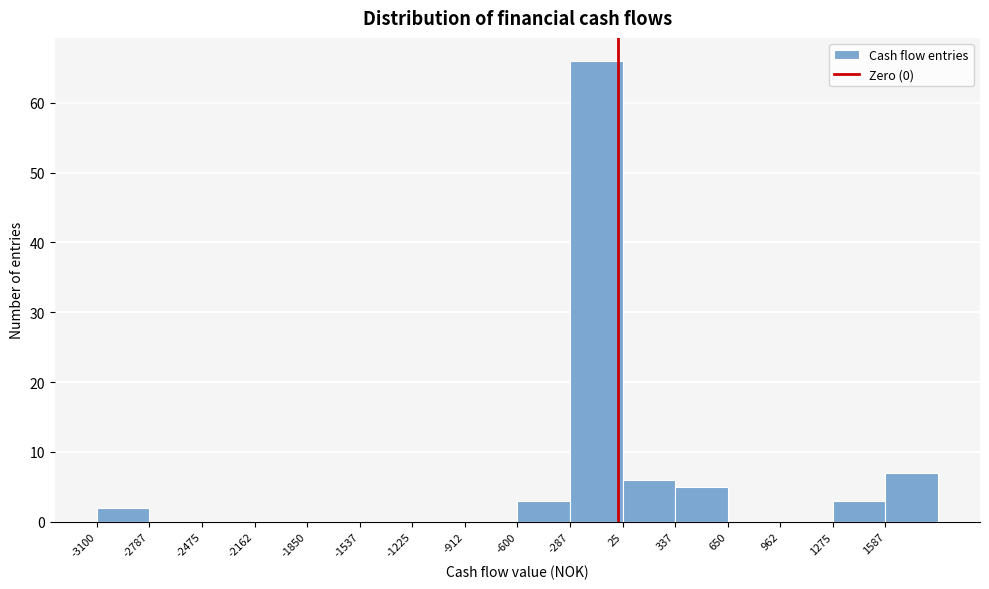

Reading left to right, transcribe this chart: for each bar, give the range it covers on the x-axis and its height. Neither the bar edges nor the heights are printed on the chart, so give them approximately, as read against the axes.

-3100 to -2800: 2
-2800 to -2450: 0
-2450 to -2150: 0
-2150 to -1850: 0
-1850 to -1550: 0
-1550 to -1200: 0
-1200 to -900: 0
-900 to -600: 0
-600 to -300: 3
-300 to 50: 66
50 to 350: 6
350 to 650: 5
650 to 950: 0
950 to 1300: 0
1300 to 1600: 3
1600 to 1900: 7